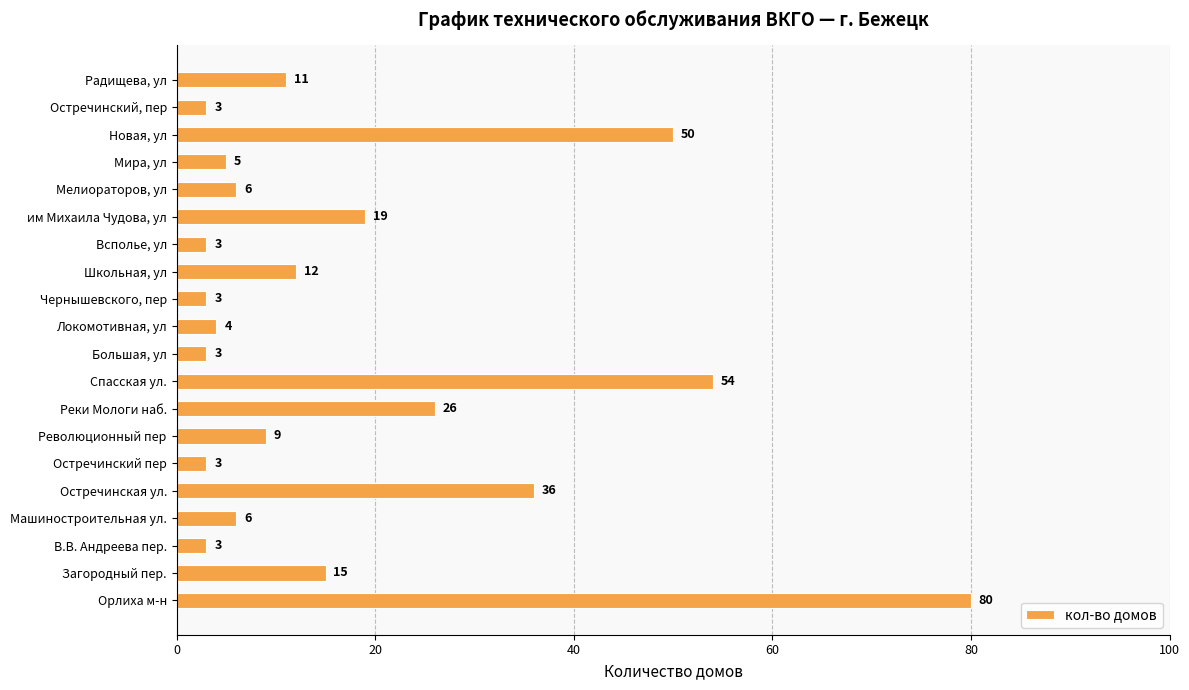

What is the smallest value displayed?

3